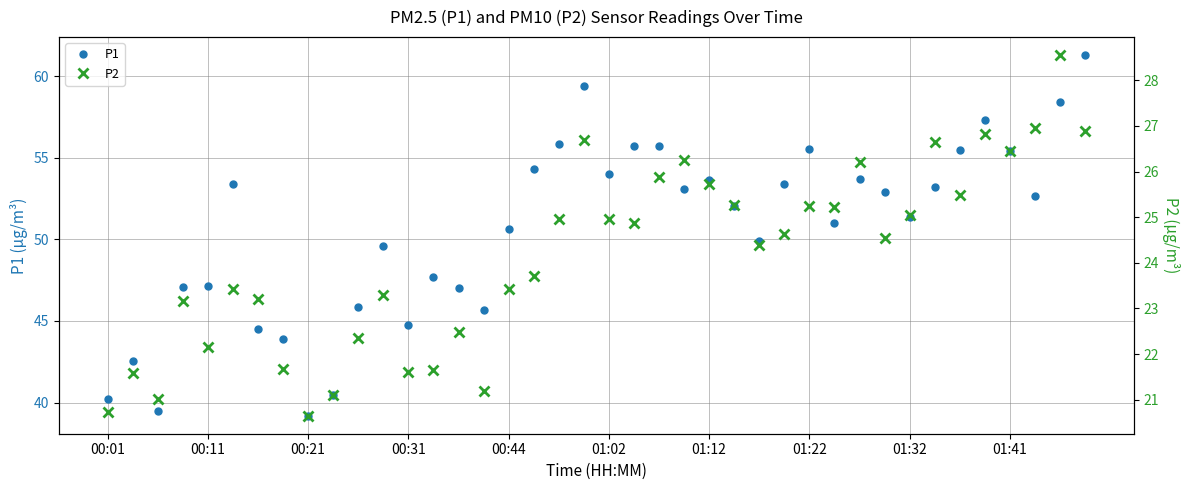

True or false: P1 has a value of 59.0 at 00:31.

False